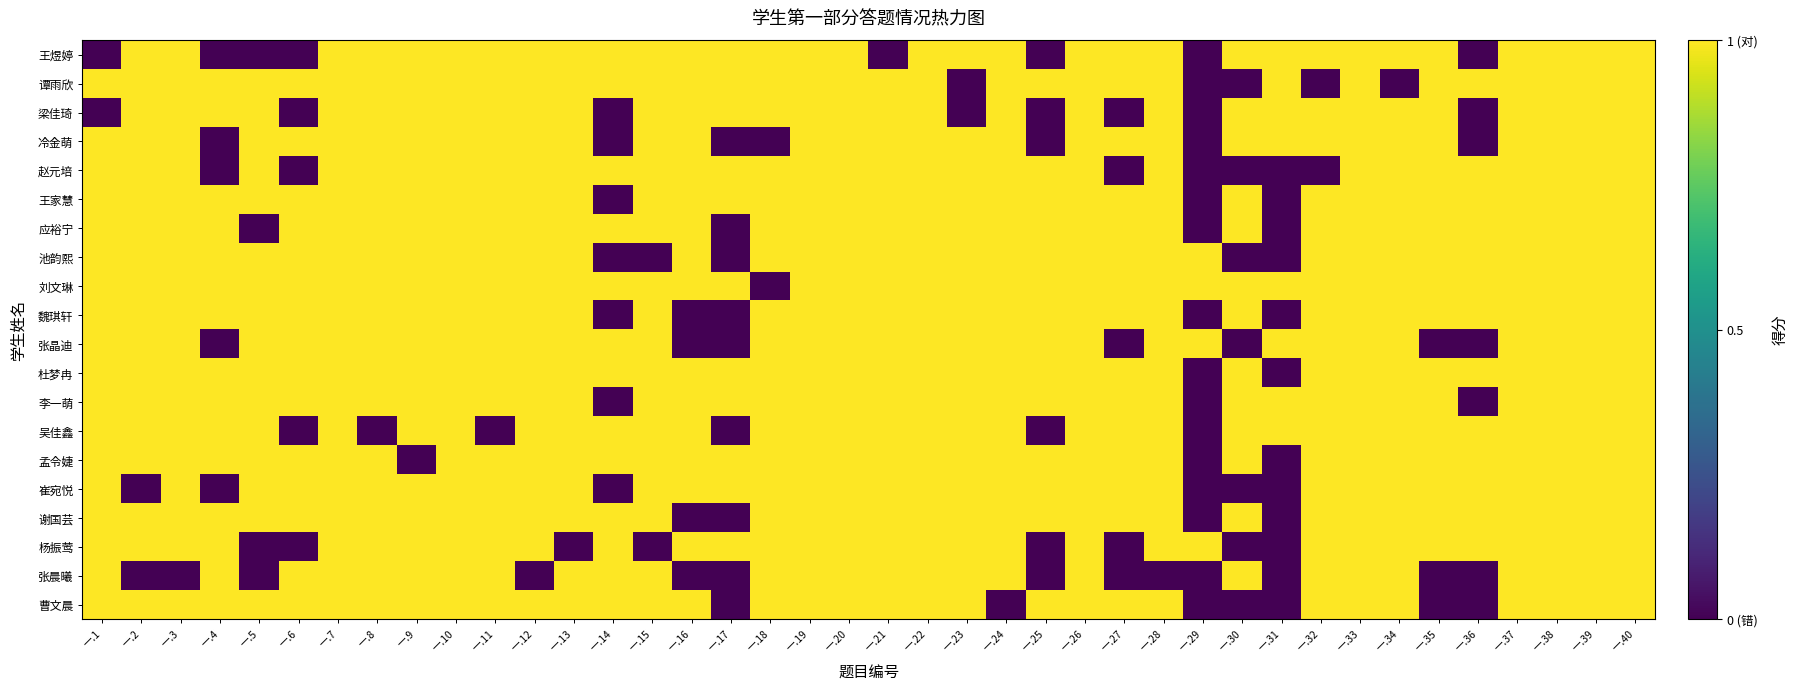

What is the total value across all series at 一.31?

8